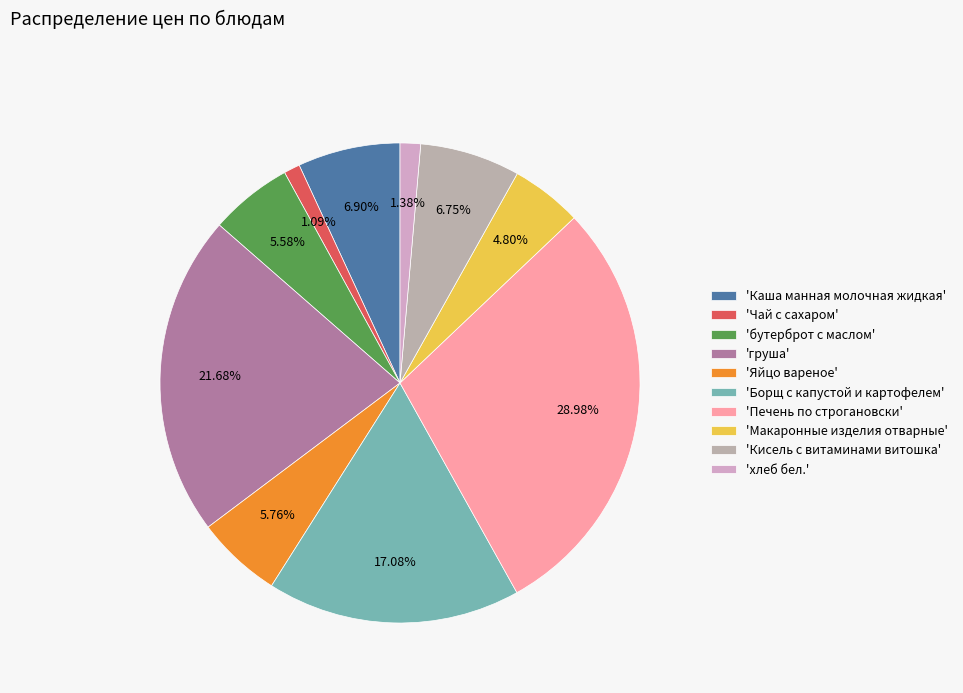

Rank the categories by value from lowest to highest.

Чай с сахаром, хлеб бел., Макаронные изделия отварные, бутерброт с маслом, Яйцо вареное, Кисель с витаминами витошка, Каша манная молочная жидкая, Борщ с капустой и картофелем, груша, Печень по строгановски